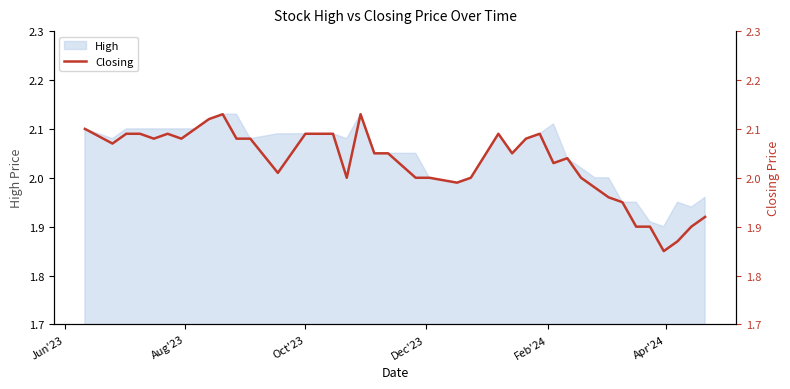

What is the difference between the maximum and minimum values?

0.3